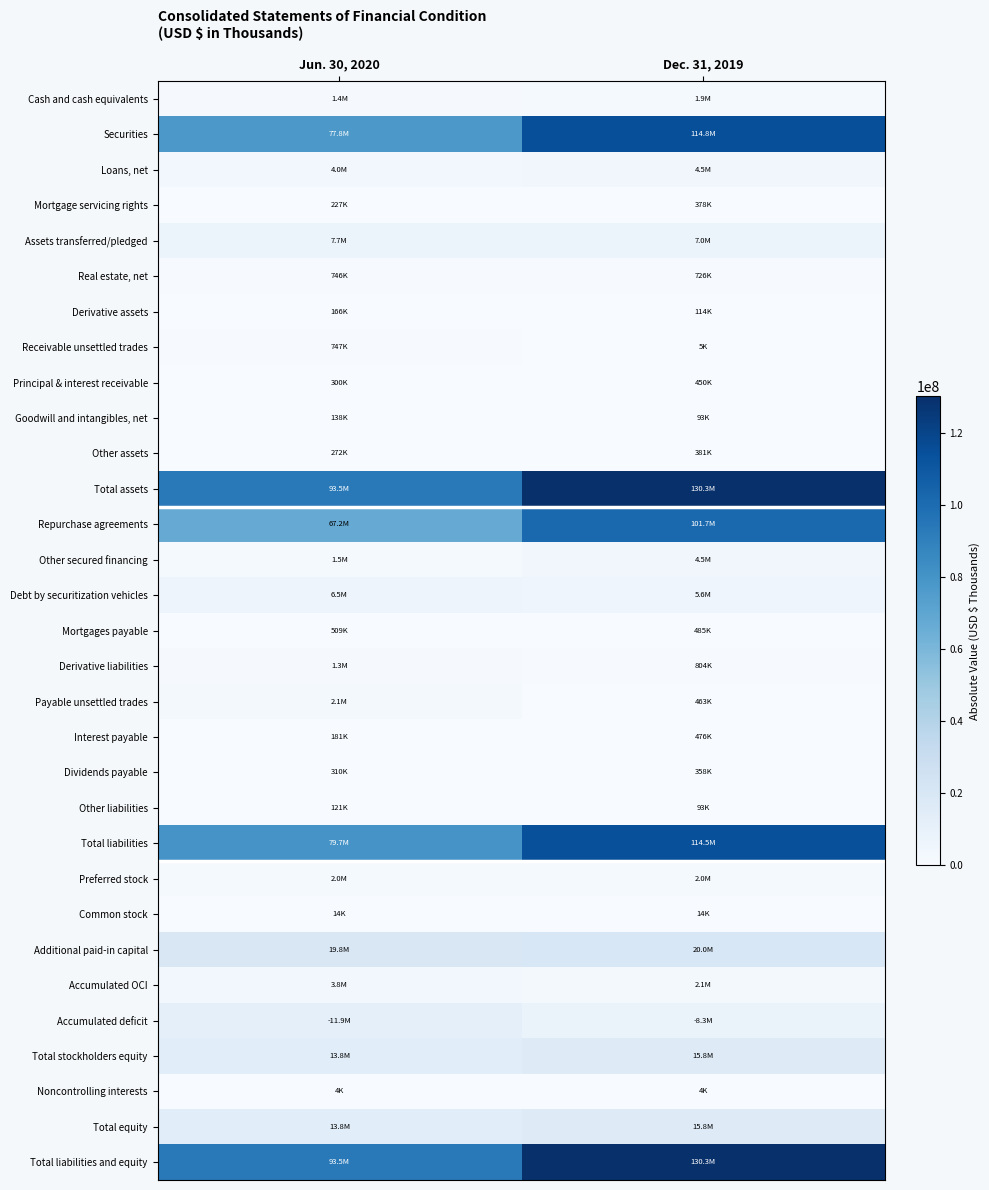

Reading left to right, what are all the values shown in this chart?

Cash and cash equivalents: Jun. 30, 2020=1393910	Dec. 31, 2019=1850729
Securities: Jun. 30, 2020=77805743	Dec. 31, 2019=114833580
Loans, net: Jun. 30, 2020=3972671	Dec. 31, 2019=4462350
Mortgage servicing rights: Jun. 30, 2020=227400	Dec. 31, 2019=378078
Assets transferred/pledged: Jun. 30, 2020=7690451	Dec. 31, 2019=7002460
Real estate, net: Jun. 30, 2020=746067	Dec. 31, 2019=725638
Derivative assets: Jun. 30, 2020=165642	Dec. 31, 2019=113556
Receivable unsettled trades: Jun. 30, 2020=747082	Dec. 31, 2019=4792
Principal & interest receivable: Jun. 30, 2020=300089	Dec. 31, 2019=449906
Goodwill and intangibles, net: Jun. 30, 2020=137680	Dec. 31, 2019=92772
Other assets: Jun. 30, 2020=271918	Dec. 31, 2019=381220
Total assets: Jun. 30, 2020=93458653	Dec. 31, 2019=130295081
Repurchase agreements: Jun. 30, 2020=67163598	Dec. 31, 2019=101740728
Other secured financing: Jun. 30, 2020=1538996	Dec. 31, 2019=4455700
Debt by securitization vehicles: Jun. 30, 2020=6458130	Dec. 31, 2019=5622801
Mortgages payable: Jun. 30, 2020=508565	Dec. 31, 2019=485005
Derivative liabilities: Jun. 30, 2020=1257038	Dec. 31, 2019=803866
Payable unsettled trades: Jun. 30, 2020=2122735	Dec. 31, 2019=463387
Interest payable: Jun. 30, 2020=180943	Dec. 31, 2019=476335
Dividends payable: Jun. 30, 2020=309686	Dec. 31, 2019=357527
Other liabilities: Jun. 30, 2020=121359	Dec. 31, 2019=93388
Total liabilities: Jun. 30, 2020=79661050	Dec. 31, 2019=114498737
Preferred stock: Jun. 30, 2020=1982026	Dec. 31, 2019=1982026
Common stock: Jun. 30, 2020=14077	Dec. 31, 2019=14301
Additional paid-in capital: Jun. 30, 2020=19827216	Dec. 31, 2019=19966923
Accumulated OCI: Jun. 30, 2020=3842074	Dec. 31, 2019=2138191
Accumulated deficit: Jun. 30, 2020=11871927	Dec. 31, 2019=8309424
Total stockholders equity: Jun. 30, 2020=13793466	Dec. 31, 2019=15792017
Noncontrolling interests: Jun. 30, 2020=4137	Dec. 31, 2019=4327
Total equity: Jun. 30, 2020=13797603	Dec. 31, 2019=15796344
Total liabilities and equity: Jun. 30, 2020=93458653	Dec. 31, 2019=130295081